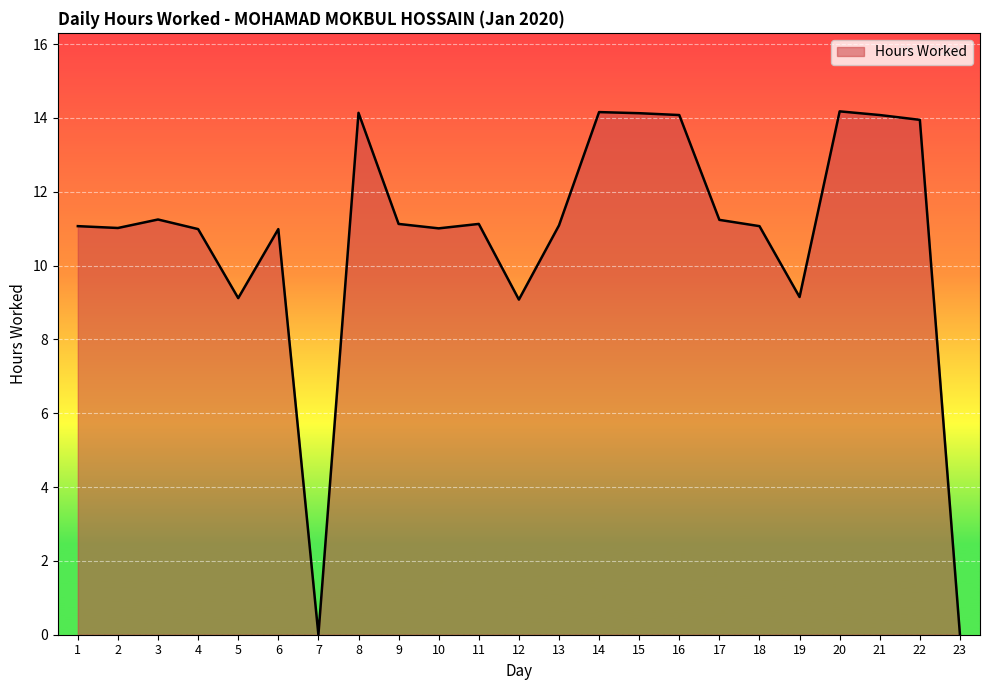

What is the difference between the maximum and minimum values?

14.2